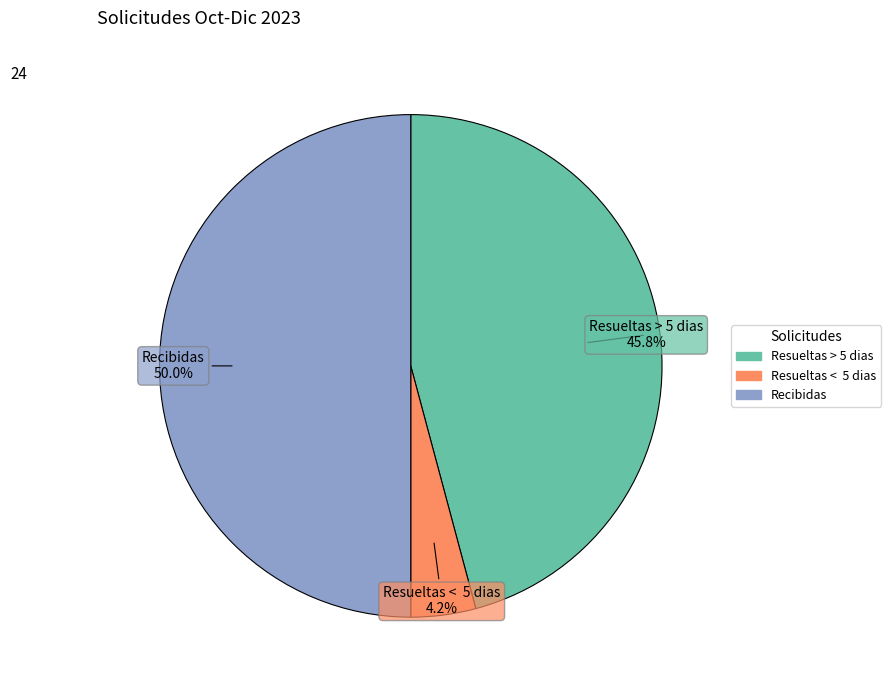

To the nearest percent, what is the average slice percentage?

33%